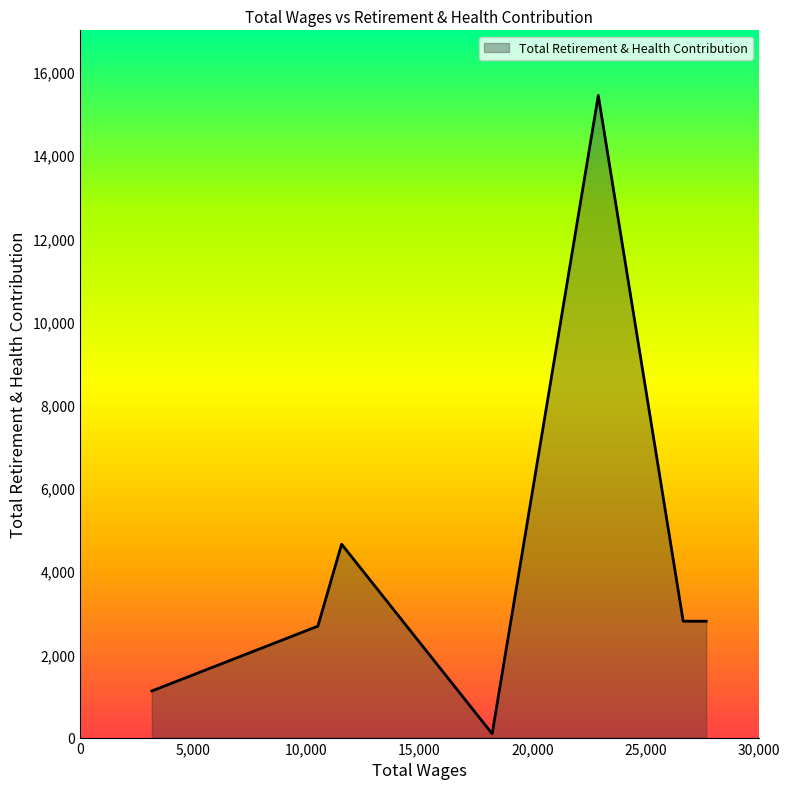

What is the maximum value shown in the chart?

15435